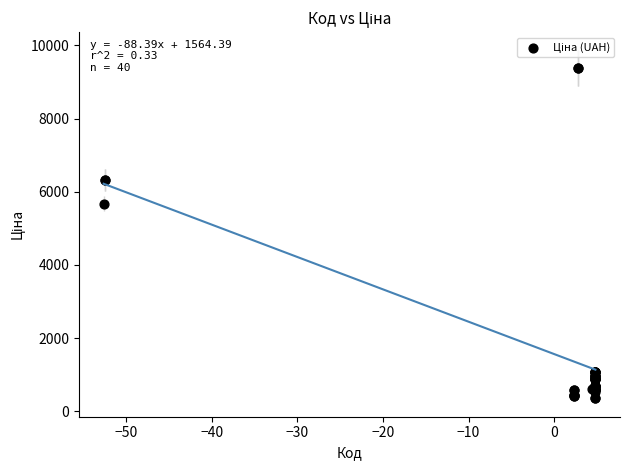

What Y value in the scatter plot is closest to 4871?

5673.8